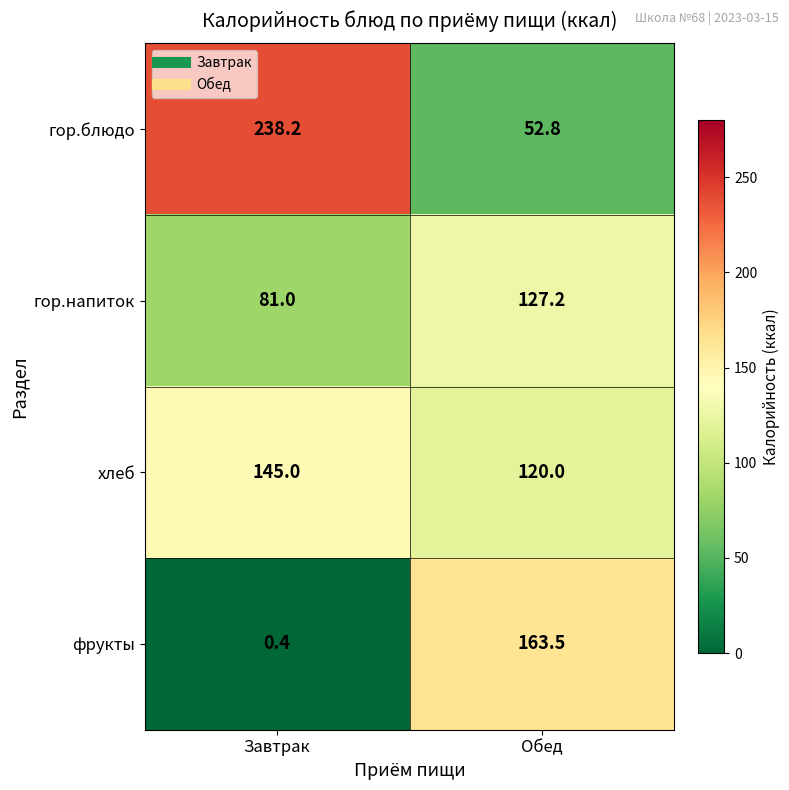

Rank the series by their maximum value, from highest to lowest.

гор.блюдо, фрукты, хлеб, гор.напиток